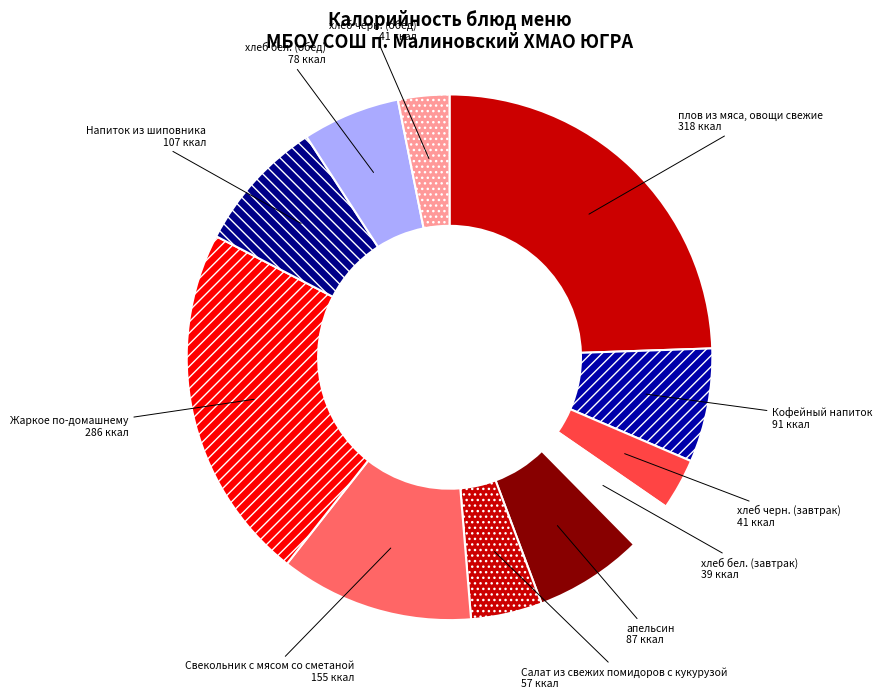

Do Напиток из шиповника and плов из мяса, овощи свежие together represent more than half of the pie?

No